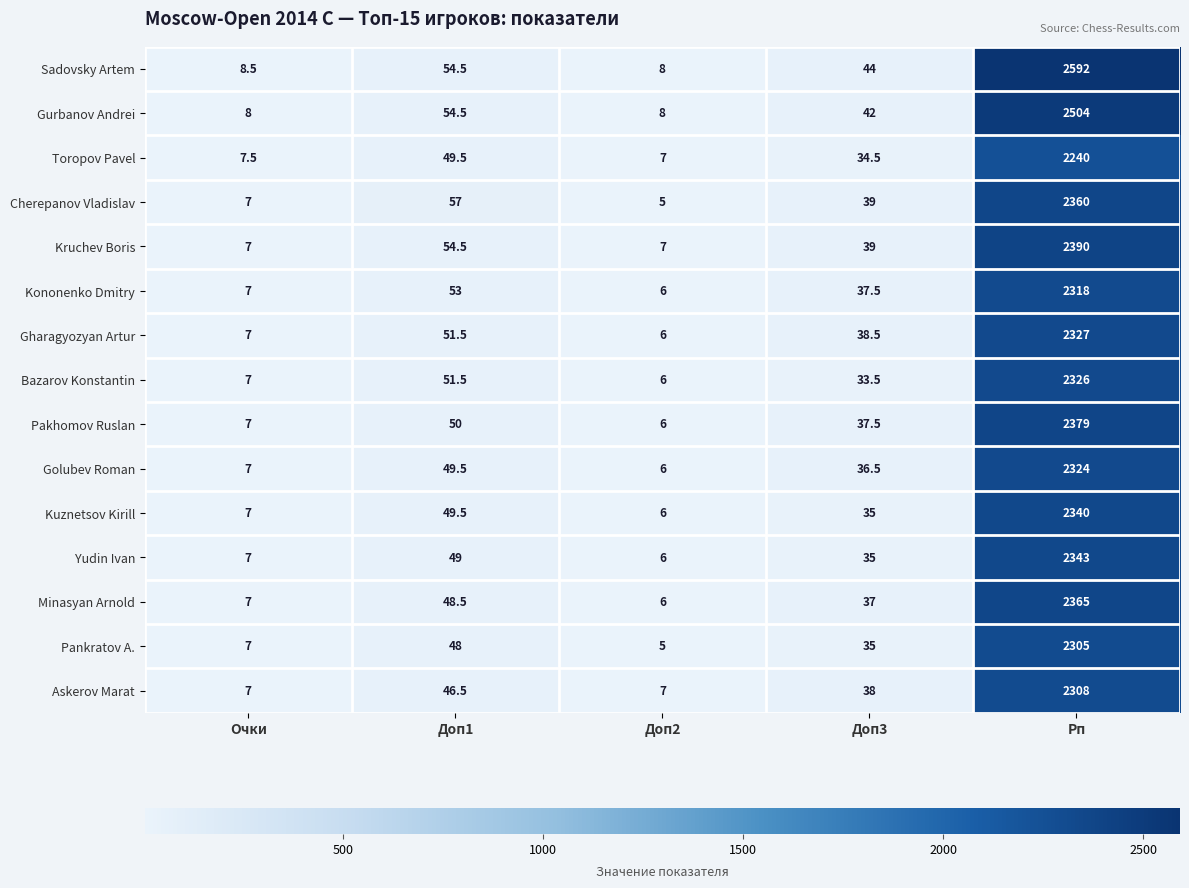

What is the sum of the Bazarov Konstantin values at Рп and Доп2?

2332.0